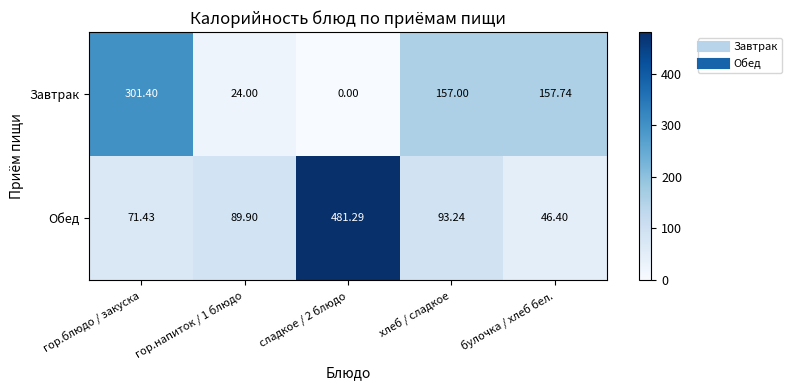

What is the maximum value shown in the chart?

481.3